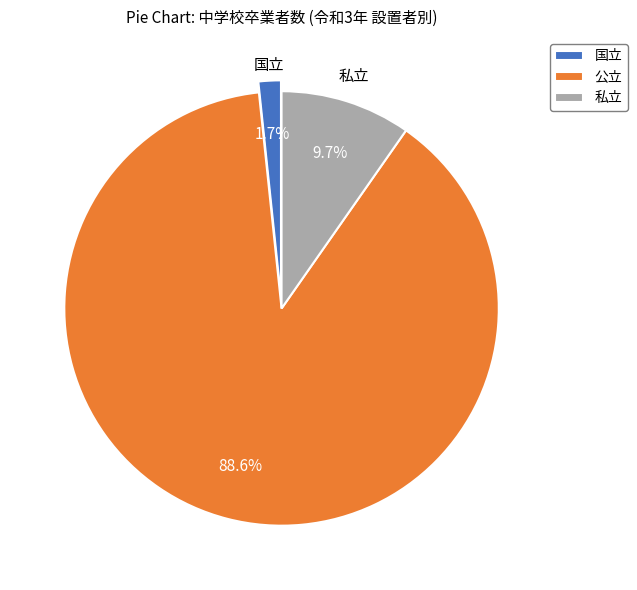

To the nearest percent, what is the average slice percentage?

33%